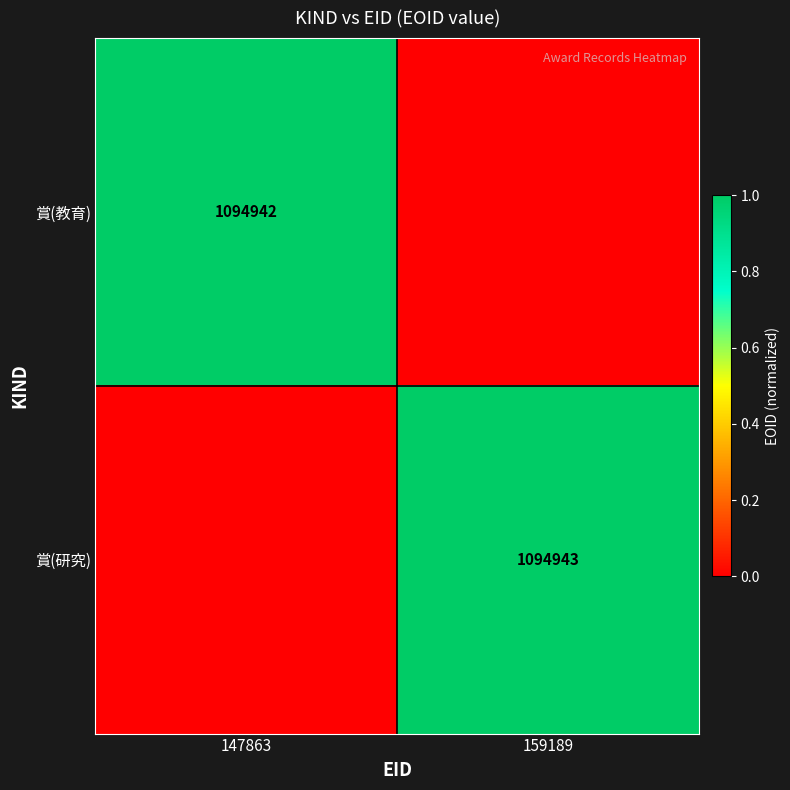

The value of 賞(教育) at 147863 is 1094942. True or false?

True